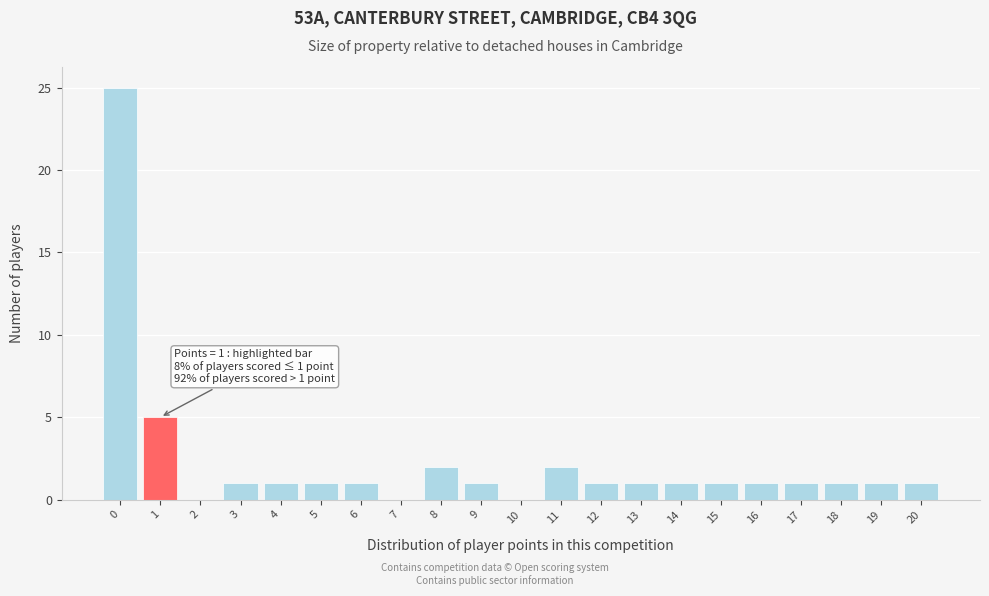

Reading right to left, list all the values displayed in this chart.

20=1	19=1	18=1	17=1	16=1	15=1	14=1	13=1	12=1	11=2	10=0	9=1	8=2	7=0	6=1	5=1	4=1	3=1	2=0	1=5	0=25